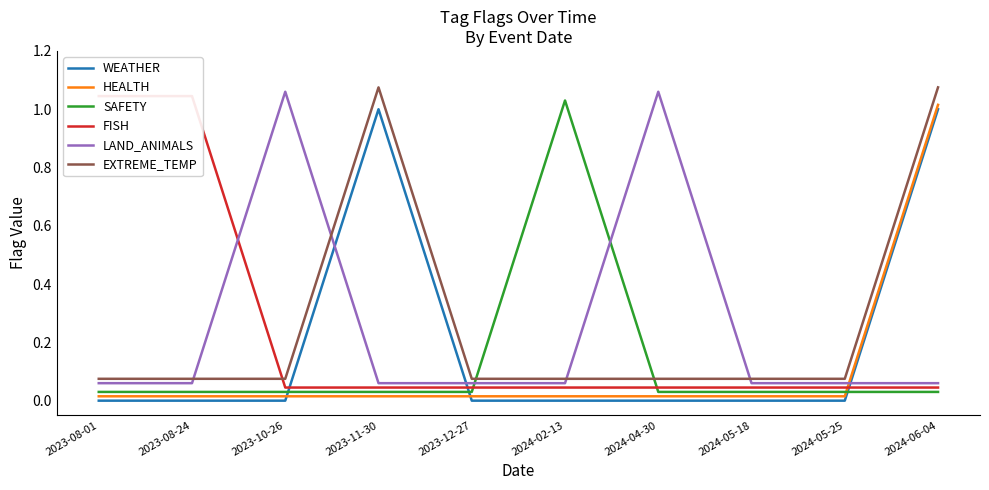

Which series changed the most between 2024-04-30 and 2024-05-25?

LAND_ANIMALS